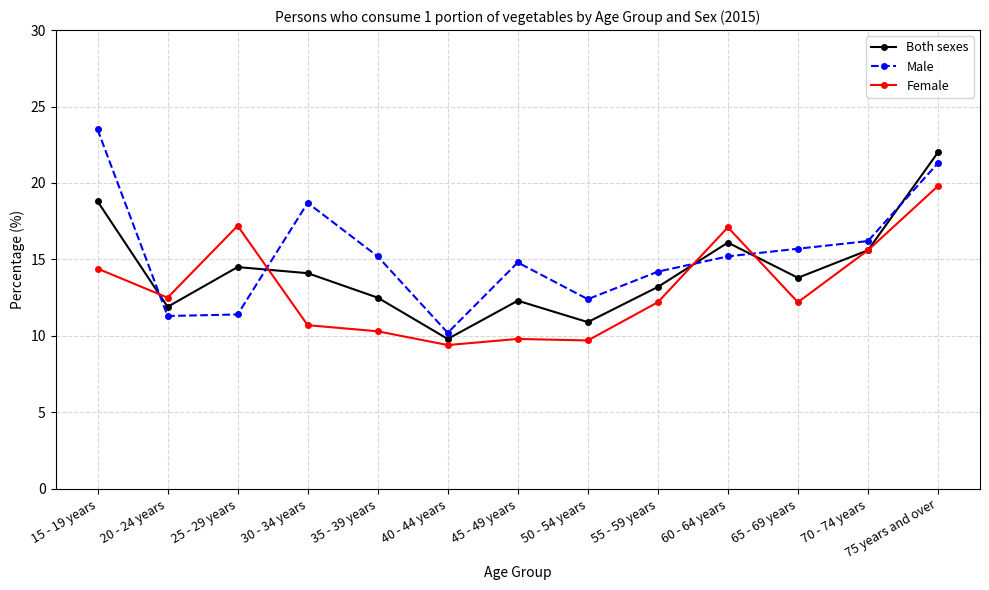

What is the average value of the Both sexes series?

14.3